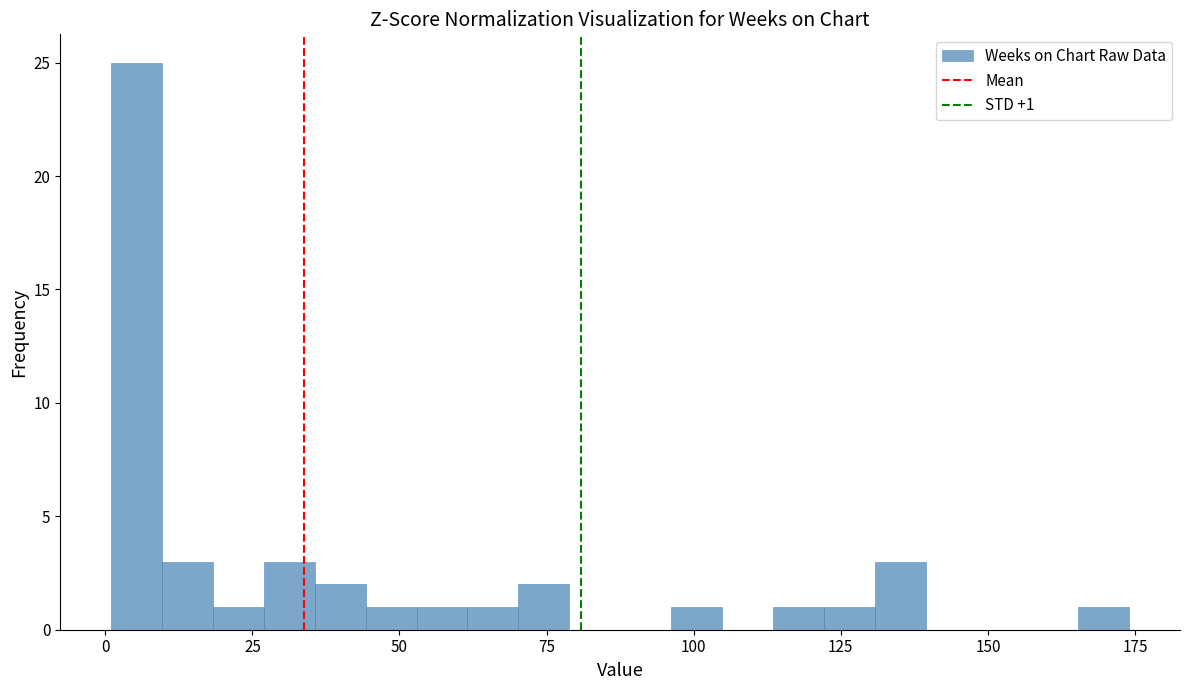

Around what value on the x-axis is the tallest bar? Give the approximate position of its centre, as read against the axis.

5